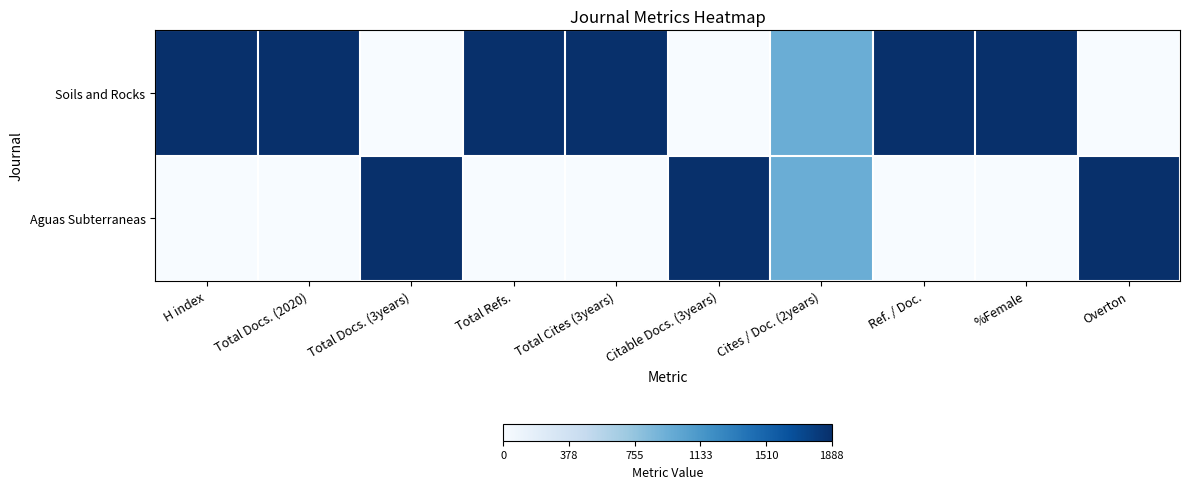

Rank the series at H index from lowest to highest value.

Aguas Subterraneas, Soils and Rocks